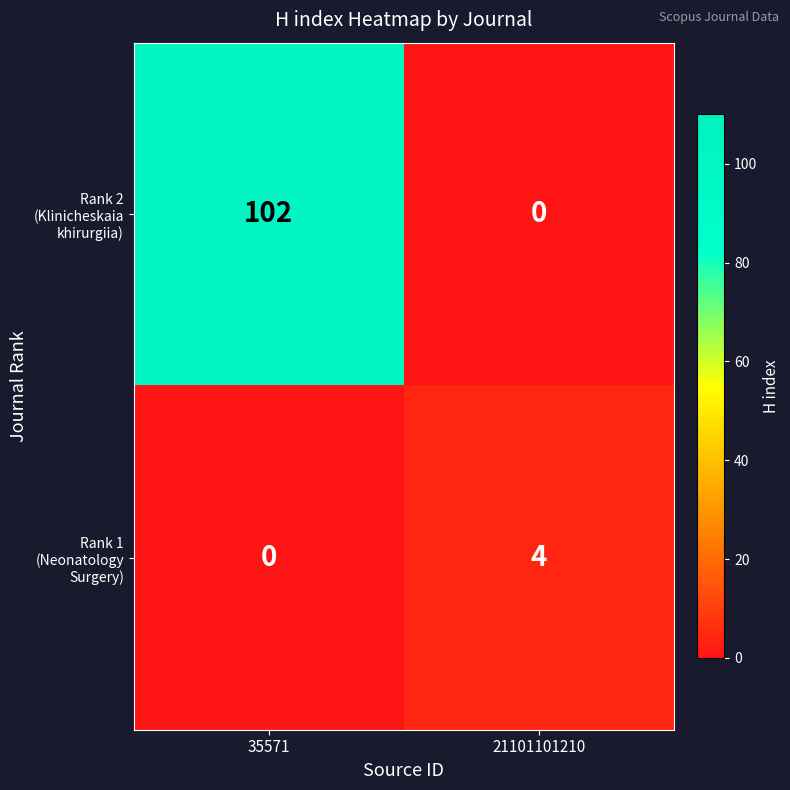

What is the spread (max minus min) of values at 35571?

102